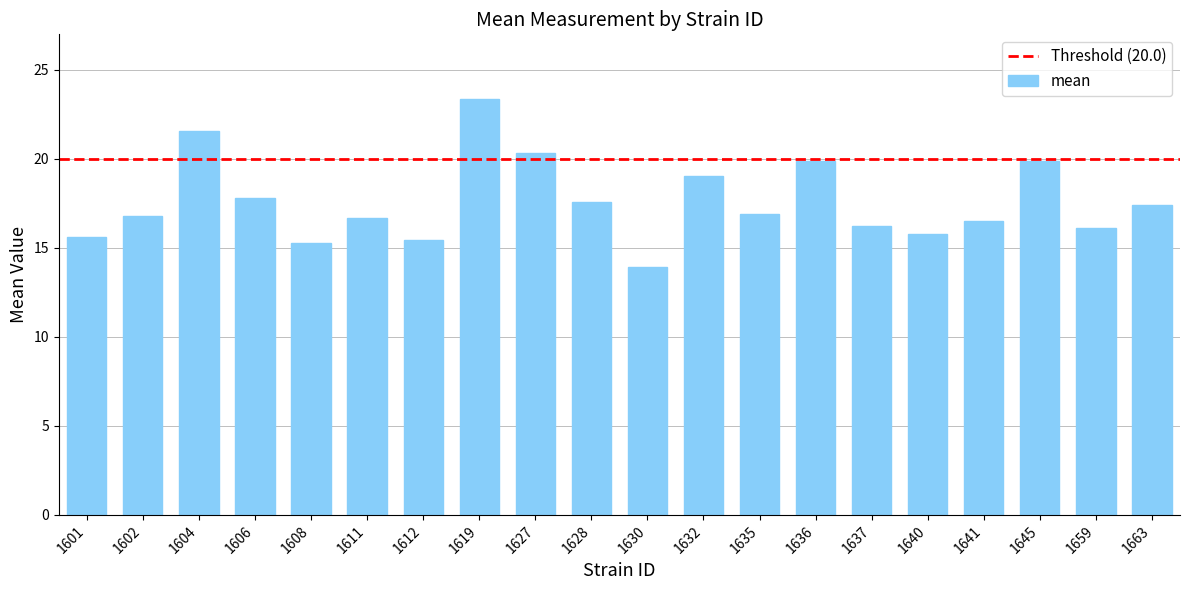

What is the difference between the second highest and minimum values?

7.6